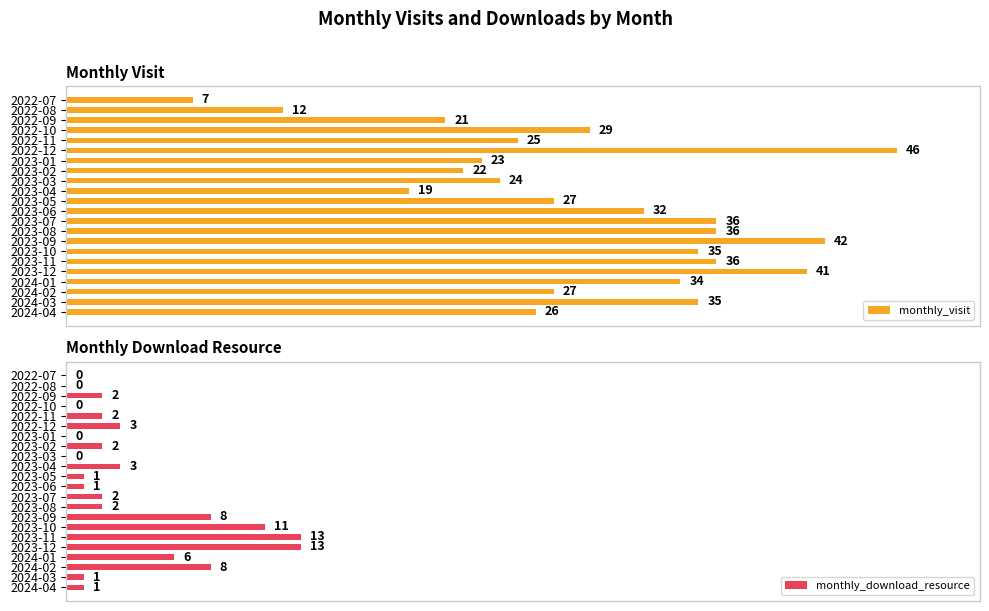

At which label is monthly_visit closest to 26?

2024-04